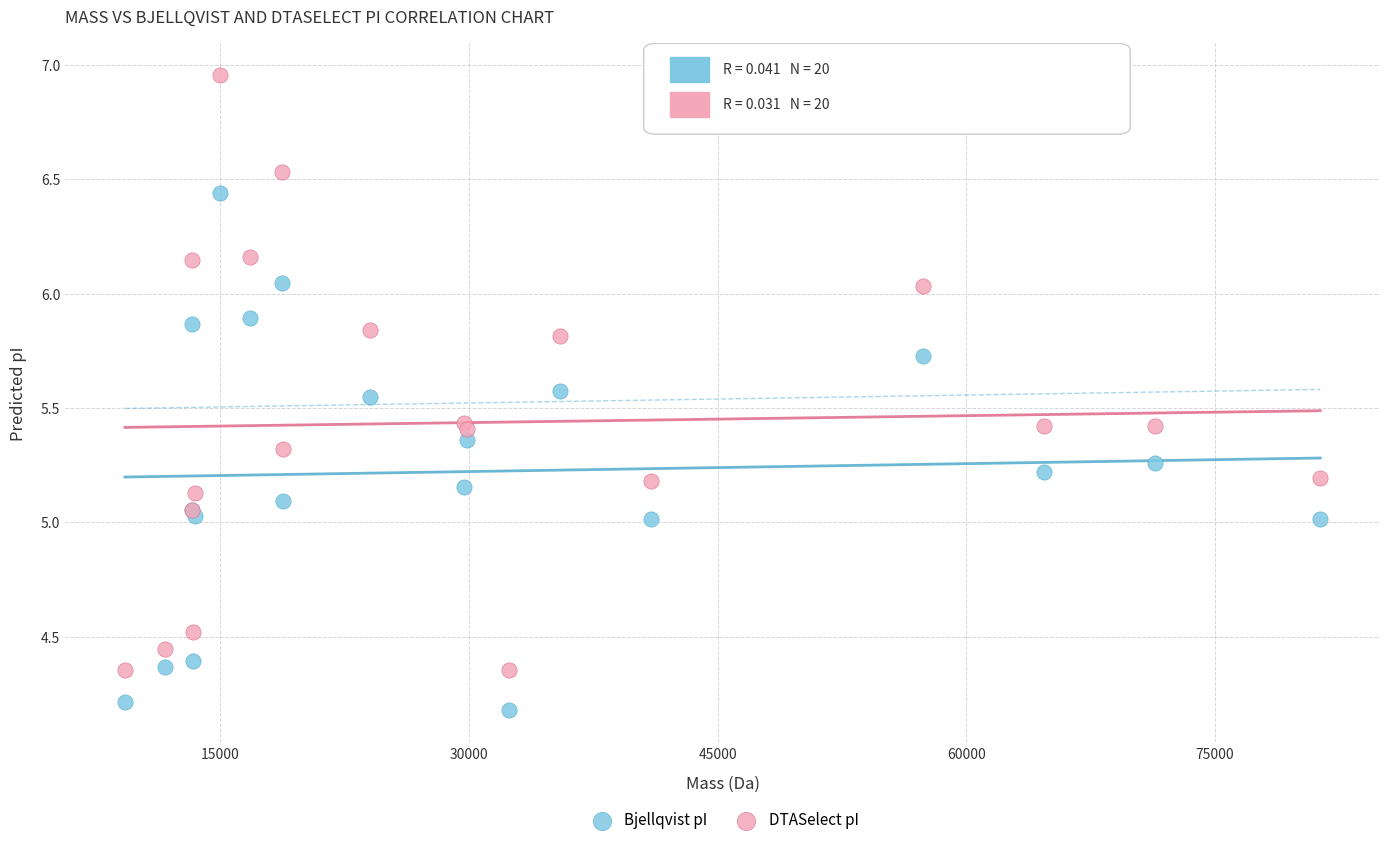

Which series contains the highest Y value?

DTASelect pI